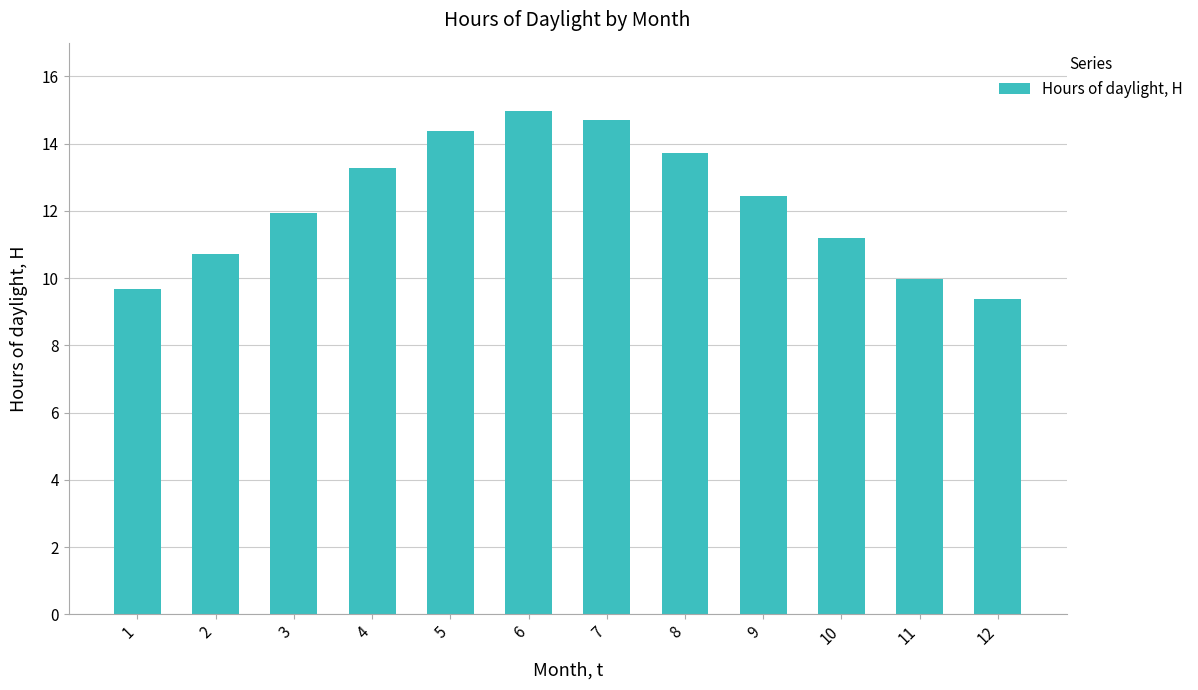

What is the difference between the maximum and second lowest values?

5.3